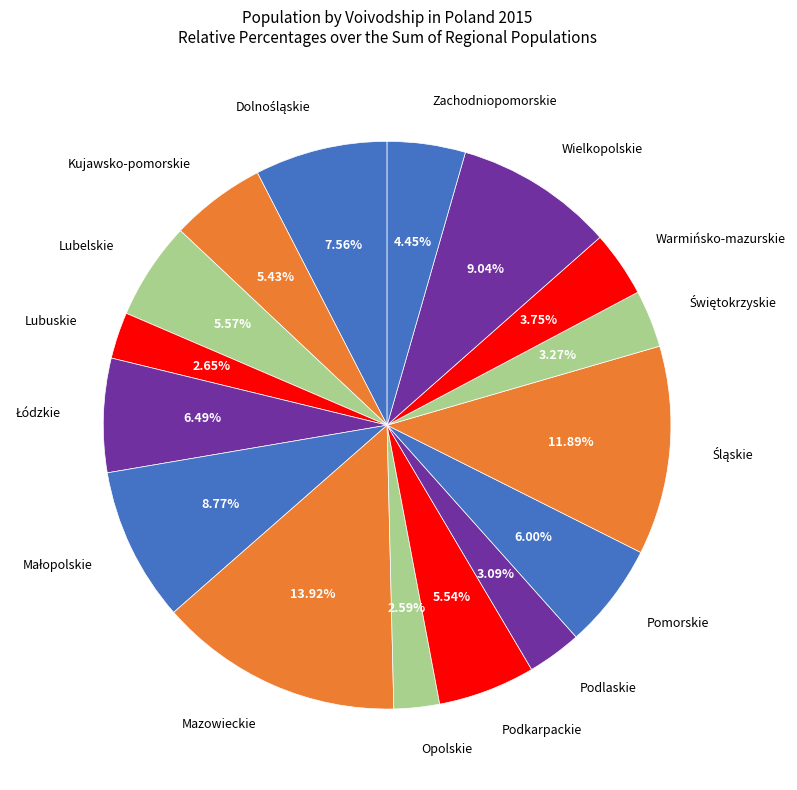

Which slice is the largest?

Mazowieckie